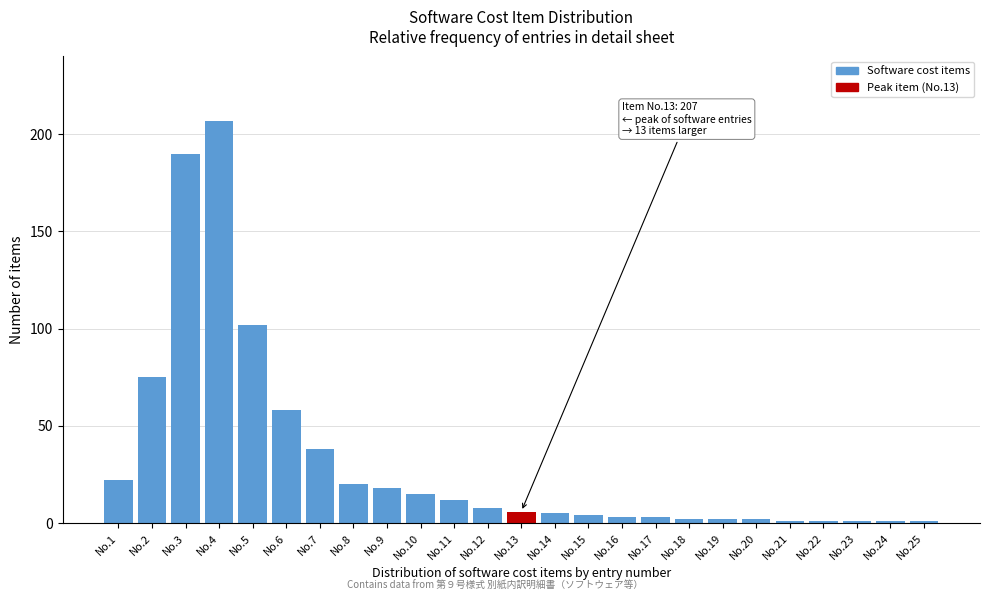

Reading left to right, list all the values displayed in this chart.

No.1=22	No.2=75	No.3=190	No.4=207	No.5=102	No.6=58	No.7=38	No.8=20	No.9=18	No.10=15	No.11=12	No.12=8	No.13=6	No.14=5	No.15=4	No.16=3	No.17=3	No.18=2	No.19=2	No.20=2	No.21=1	No.22=1	No.23=1	No.24=1	No.25=1